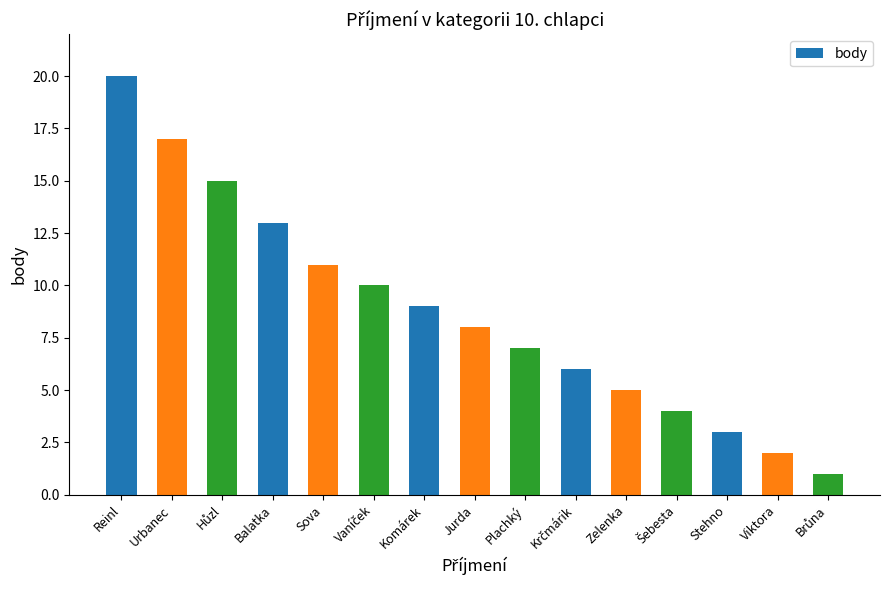

Which label corresponds to the largest value in the chart?

Reinl